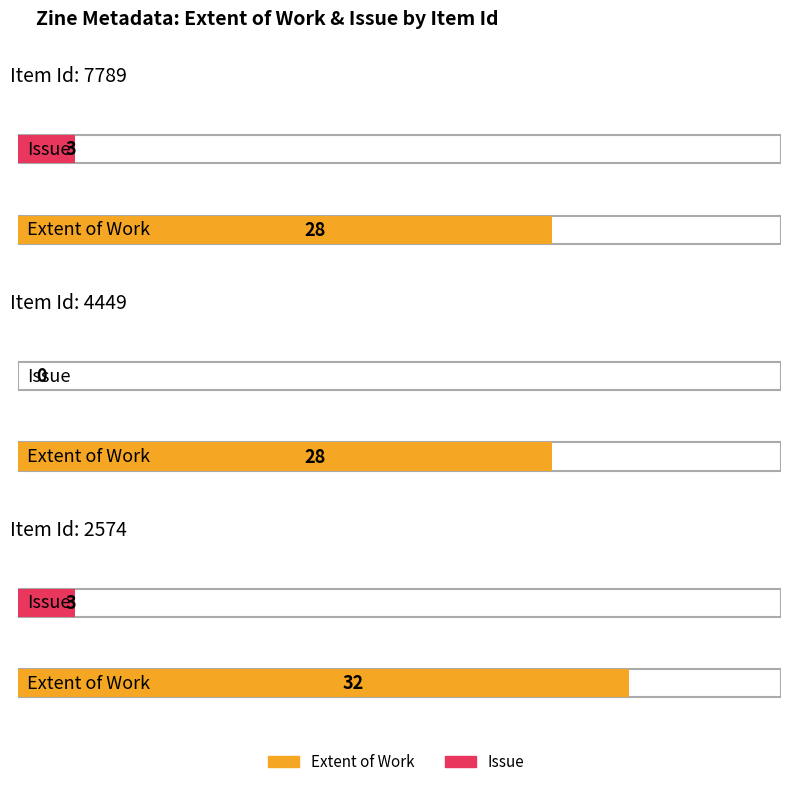

Rank the series at 7789 from highest to lowest value.

Extent of Work, Issue